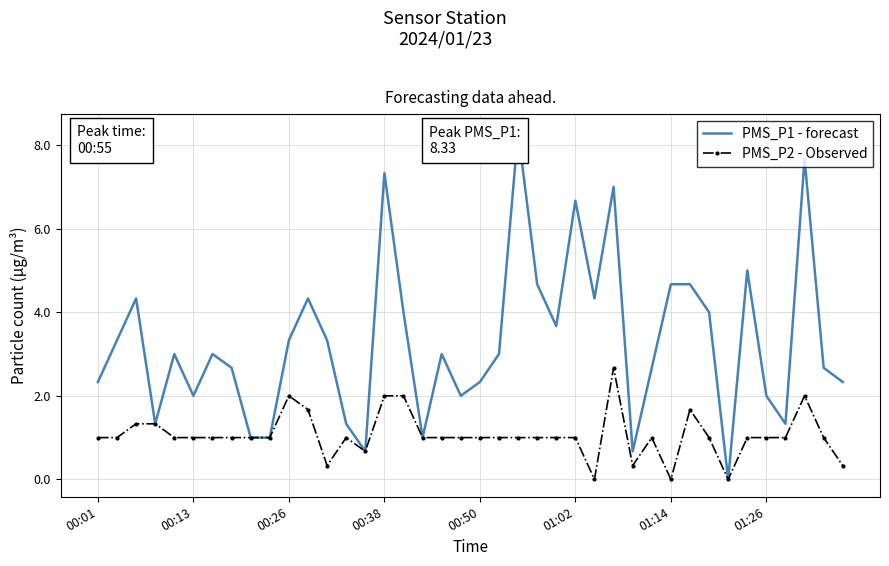

What is the maximum value for PMS_P2 - Observed?

2.7